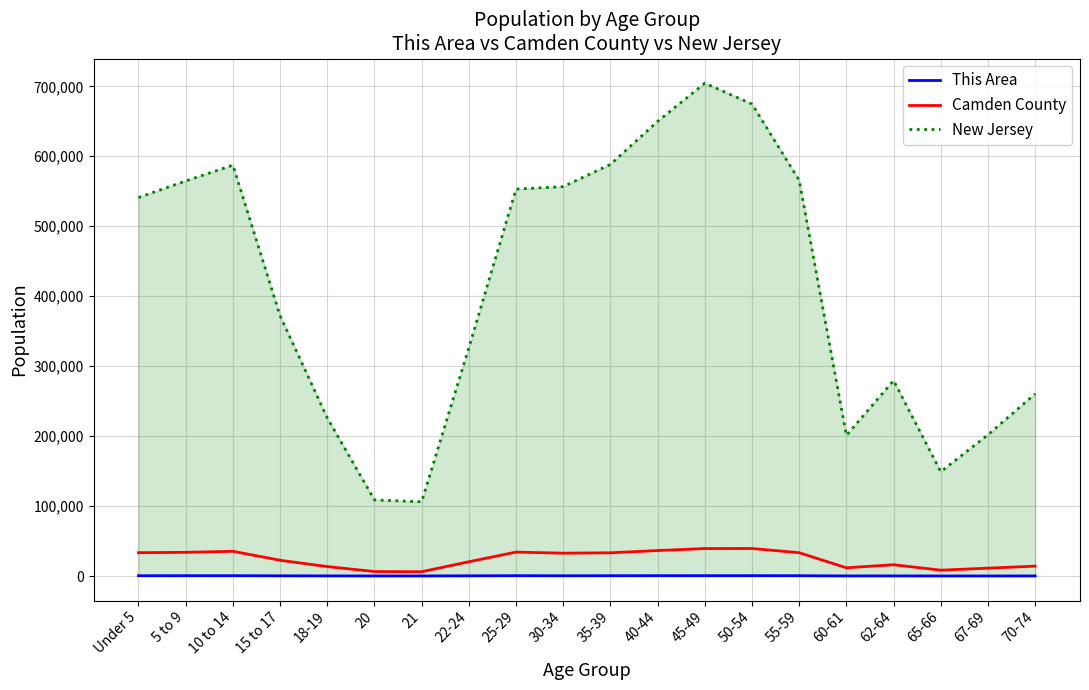

Which series has the largest range (max minus min)?

New Jersey